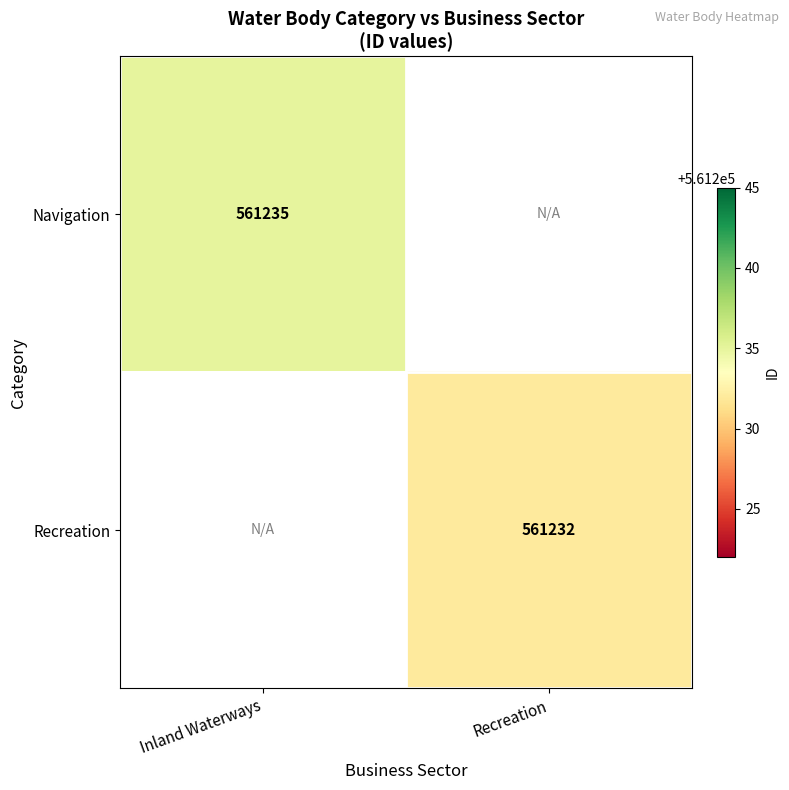

The value of Recreation at Recreation is 984008. True or false?

False